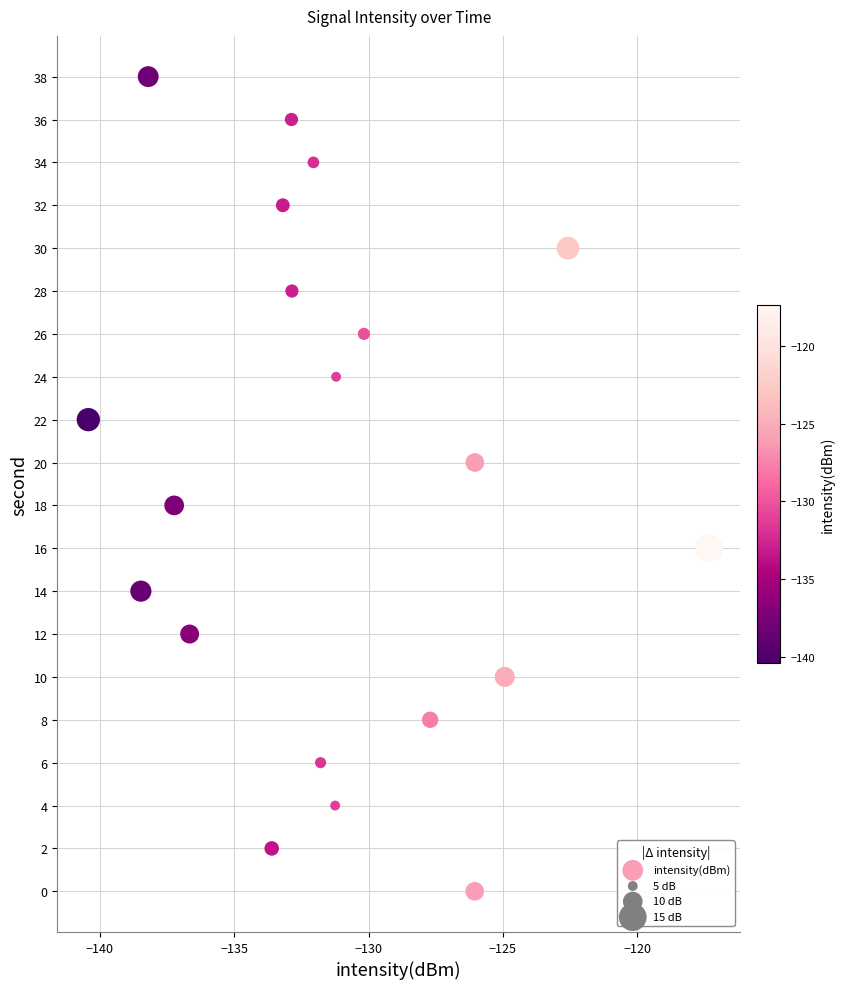

What is the range of Y values (max minus min)?

38